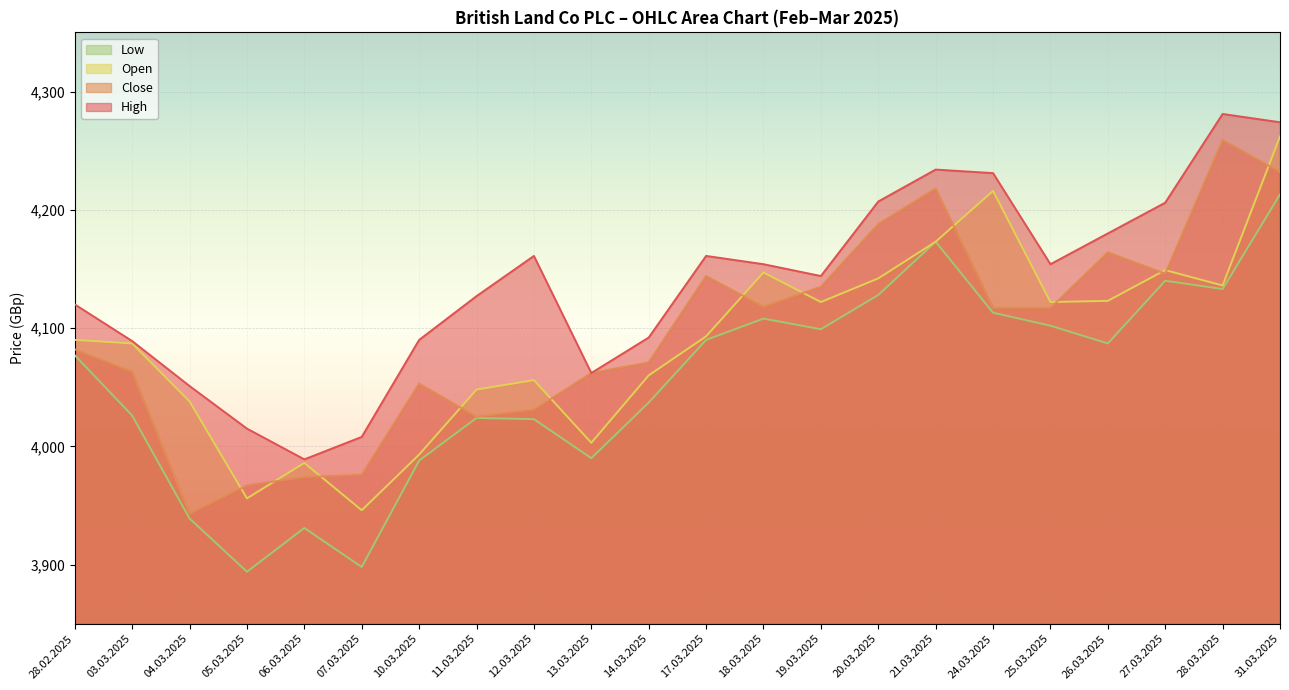

Which label corresponds to the smallest value in the chart?

05.03.2025